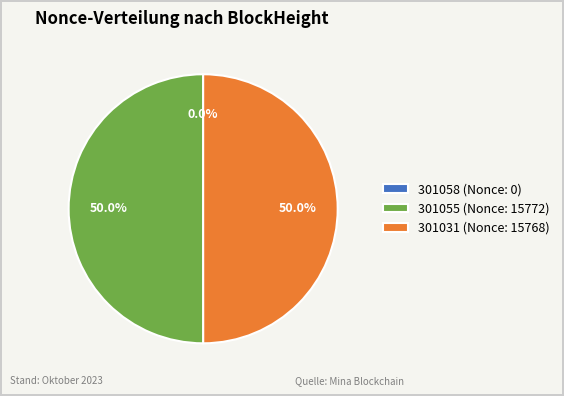

What portion of the pie excludes 301055 (Nonce: 15772)?

50.0%